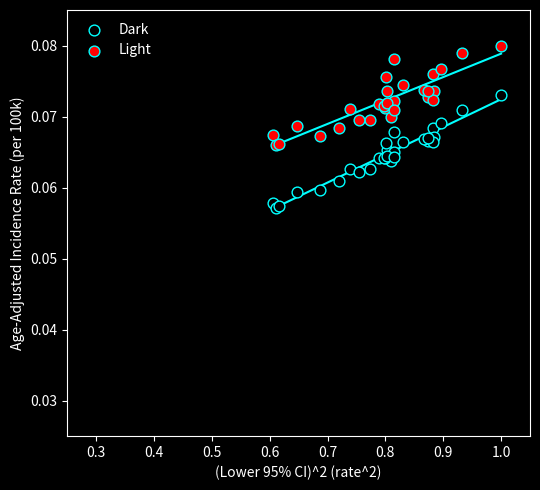

Which series has the largest Y range (max minus min)?

Dark